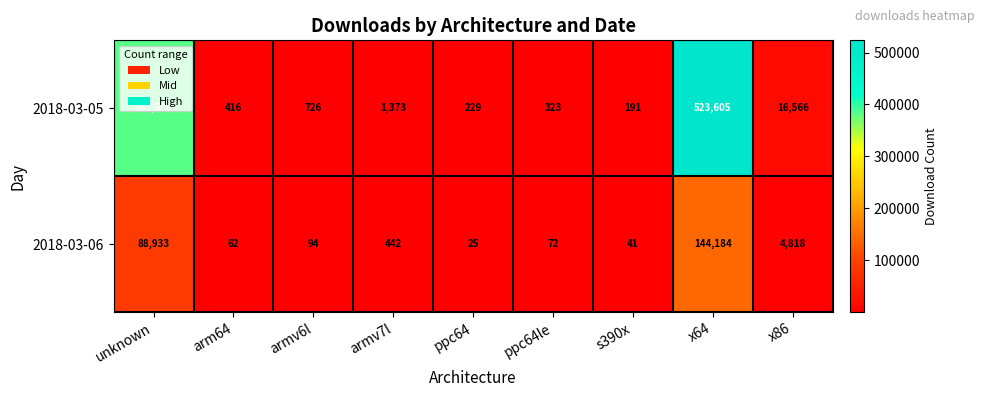

Is it true that 2018-03-05 equals 323 at ppc64le?

True